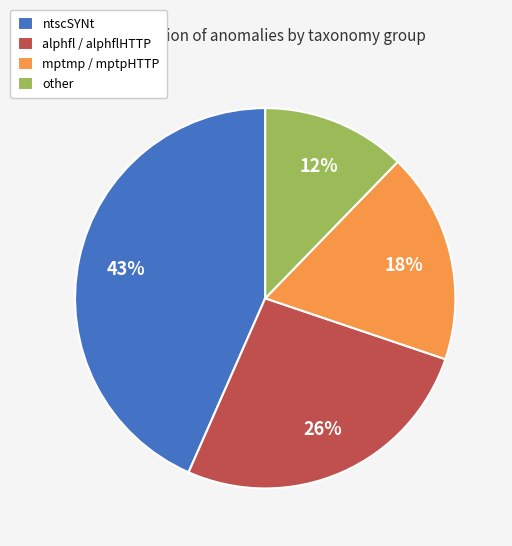

To the nearest percent, what is the difference between the mptmp / mptpHTTP and ntscSYNt slice percentages?

25%